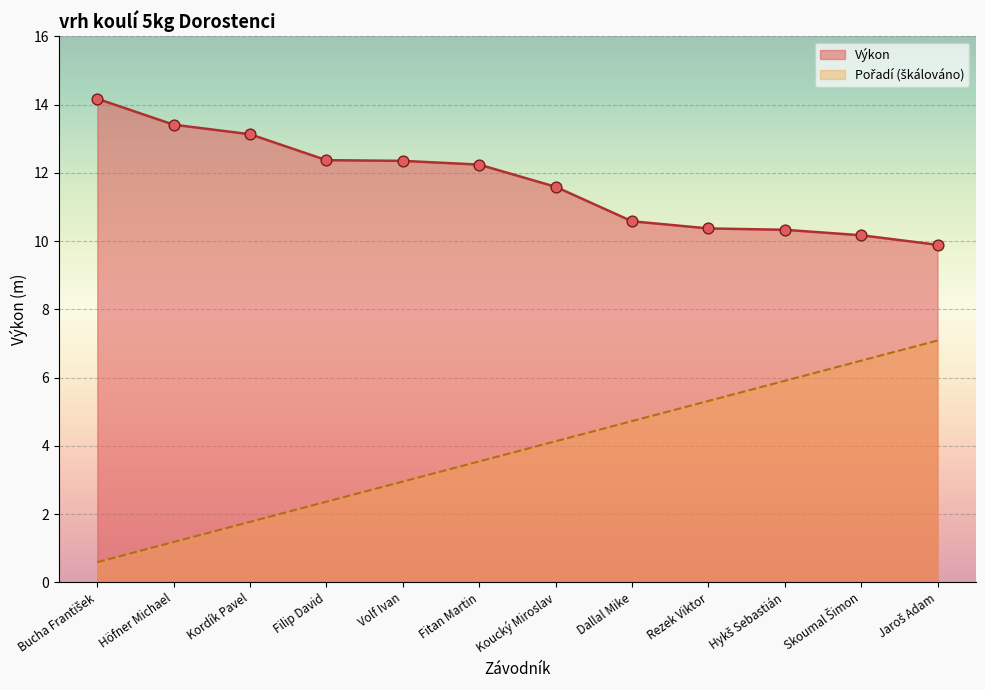

At how many categories does at least one series exceed 1?

12